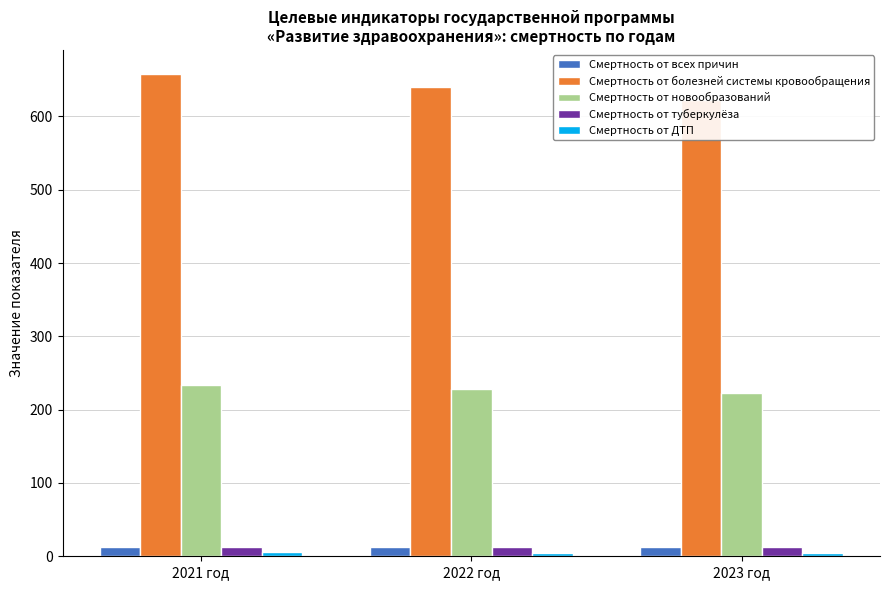

Rank the series by their maximum value, from lowest to highest.

Смертность от ДТП, Смертность от туберкулёза, Смертность от всех причин, Смертность от новообразований, Смертность от болезней системы кровообращения